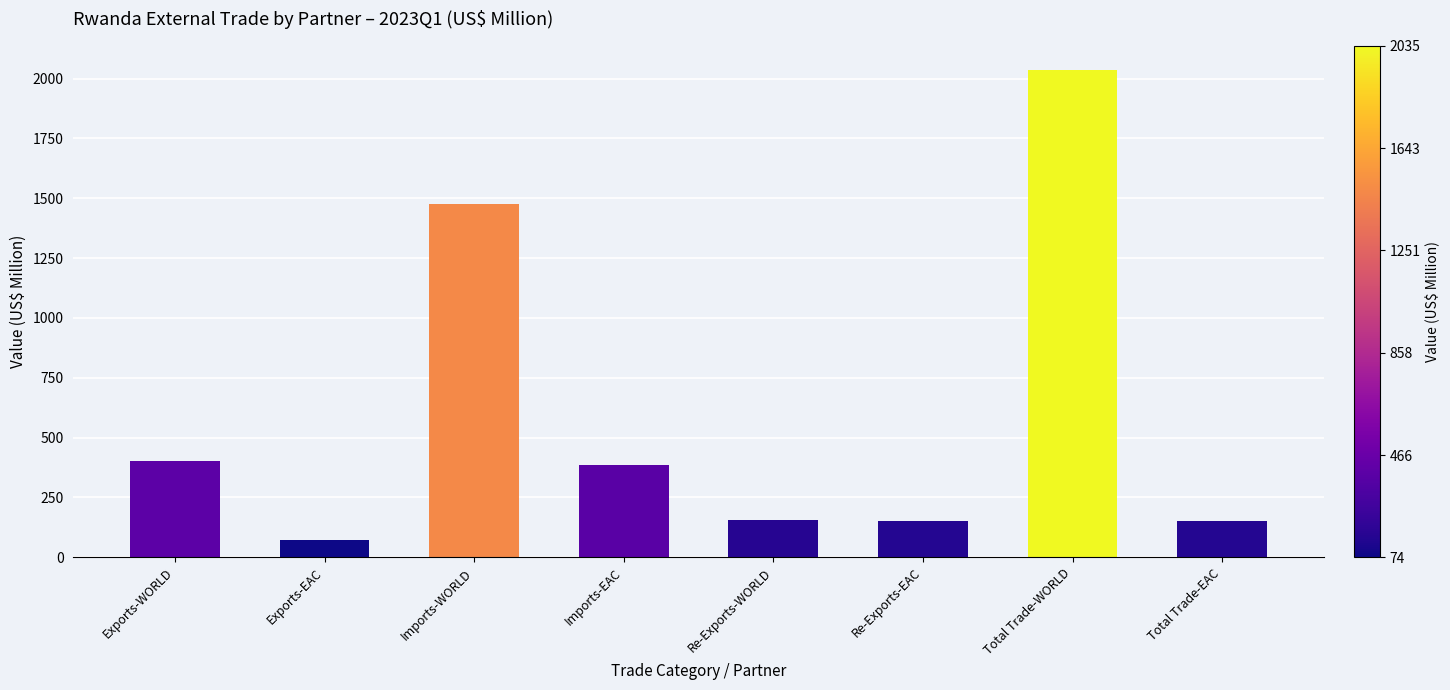

What is the average value?

604.0